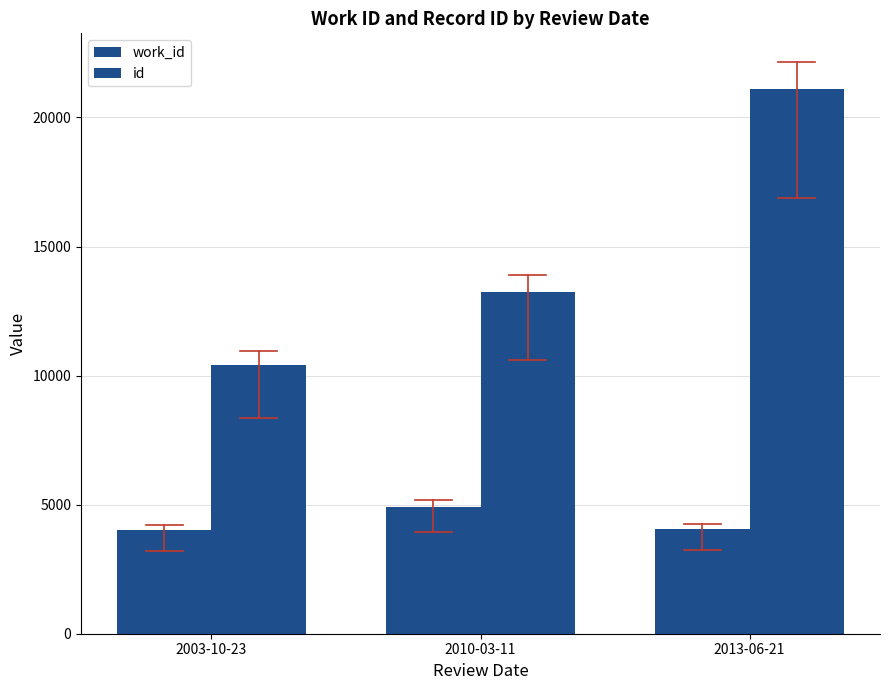

Count the number of data series in this chart.

2